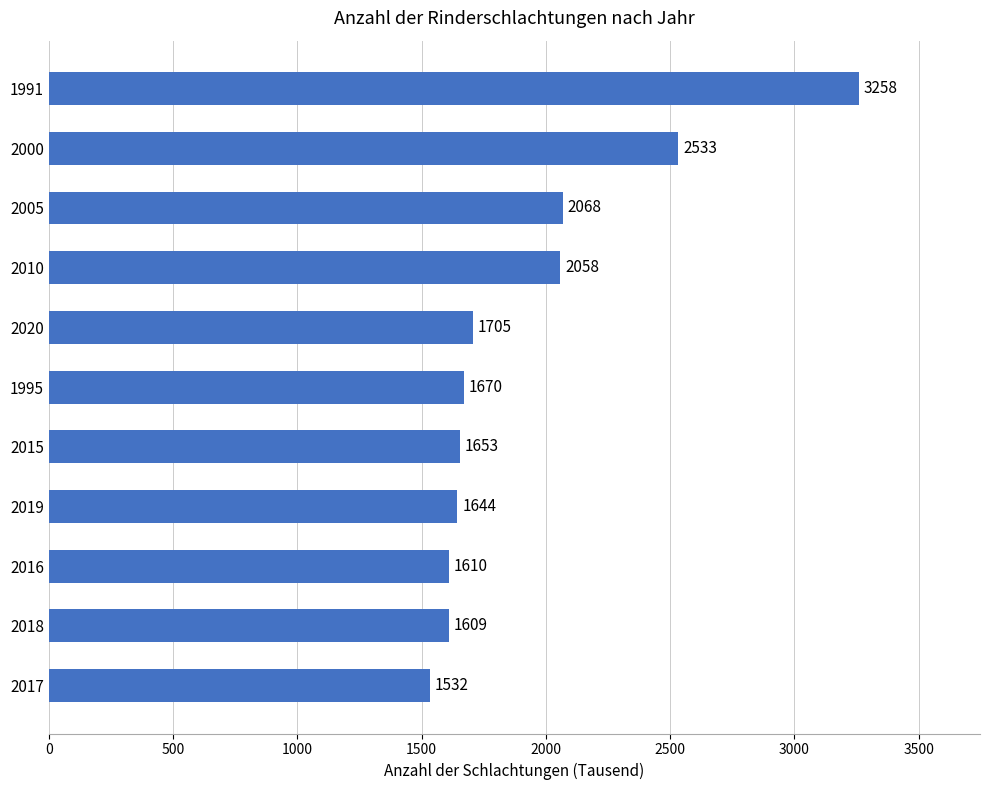

Reading bottom to top, what are all the values shown in this chart?

2017=1532	2018=1609	2016=1610	2019=1644	2015=1653	1995=1670	2020=1705	2010=2058	2005=2068	2000=2533	1991=3258